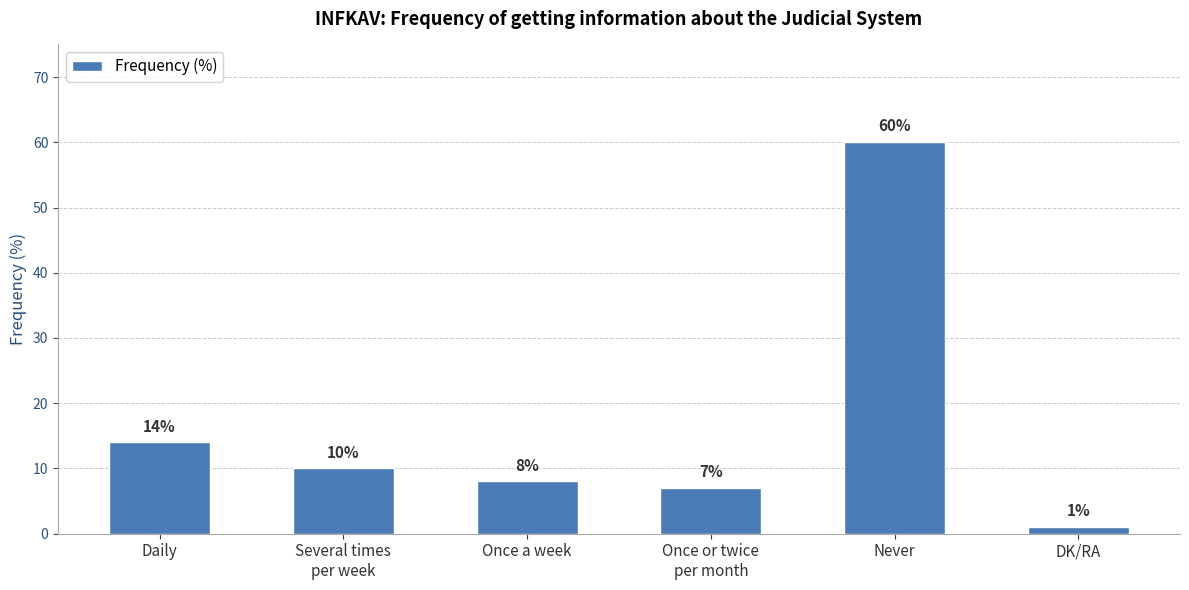

What is the label of the 4th bar from the right?

Once a week